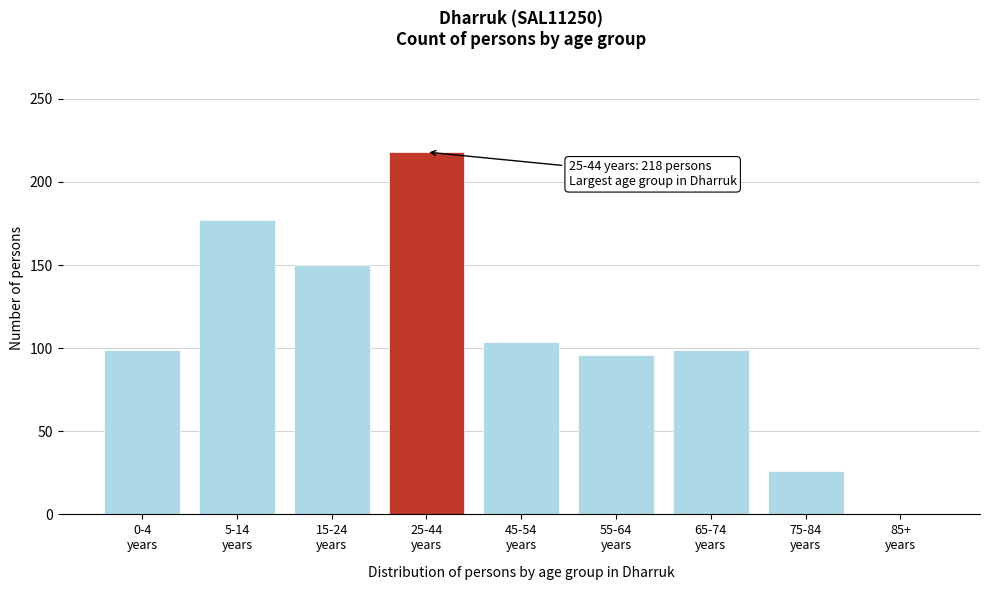

What is the maximum value shown in the chart?

218